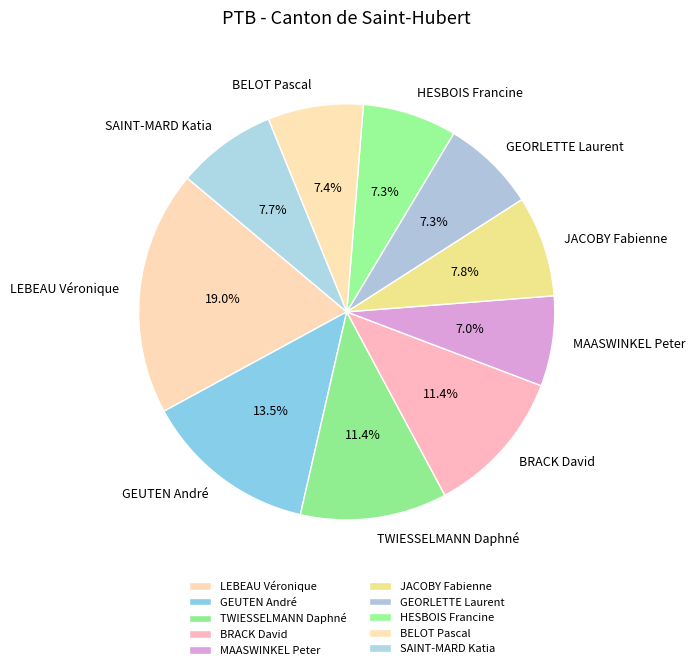

To the nearest percent, what is the combined percentage of GEORLETTE Laurent and LEBEAU Véronique?

26%